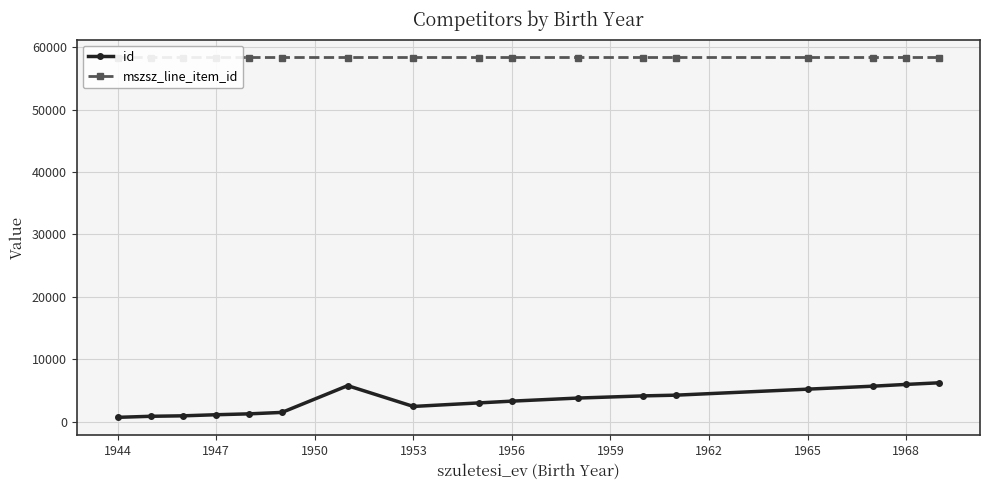

True or false: id has more than 0 interior local peaks.

True